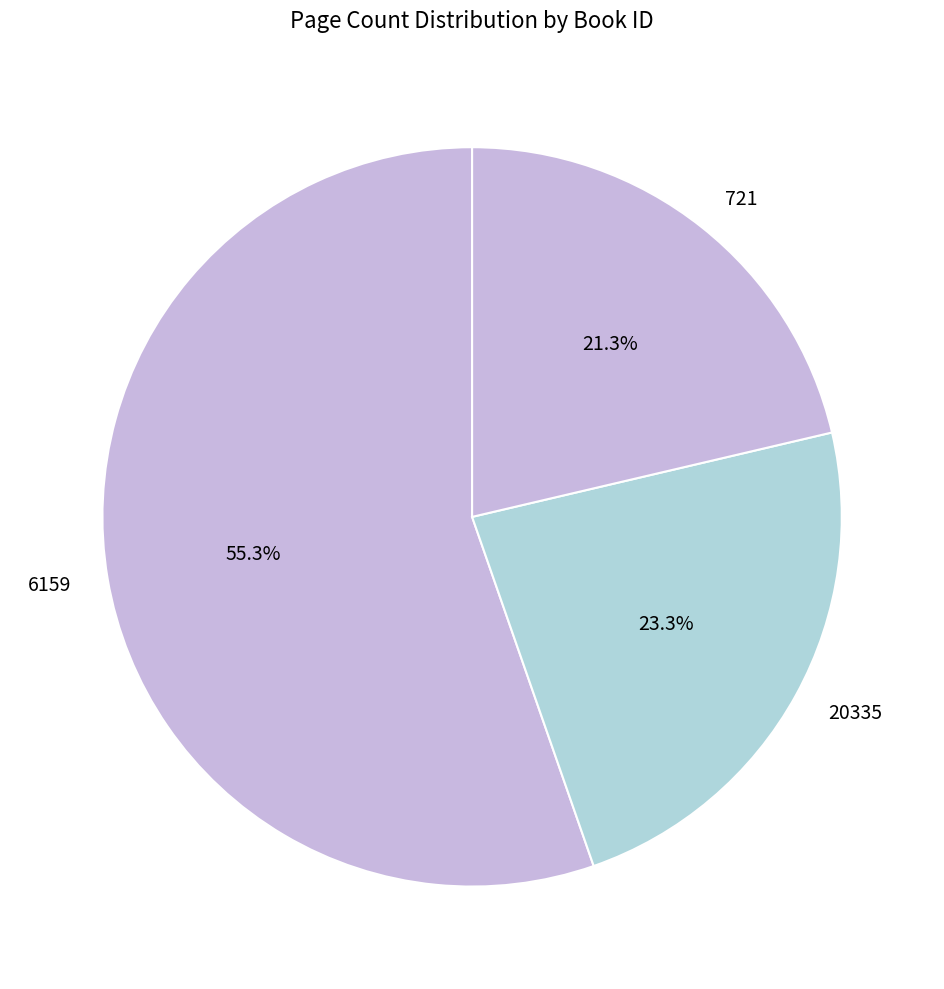

Between 721 and 20335, which is larger?

20335